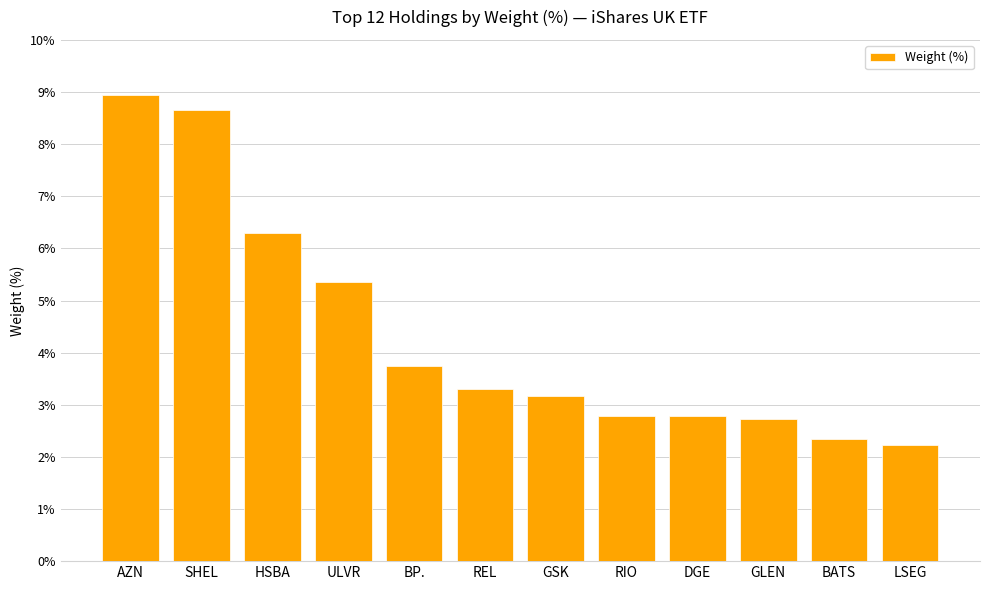

What is the difference between the values at GSK and GLEN?

0.4